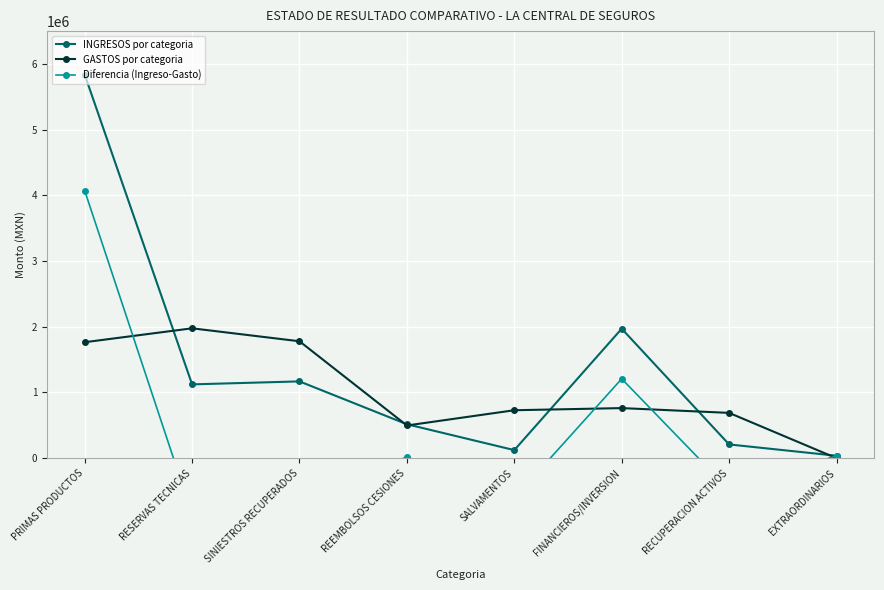

What is the minimum value shown in the chart?

-853260.5